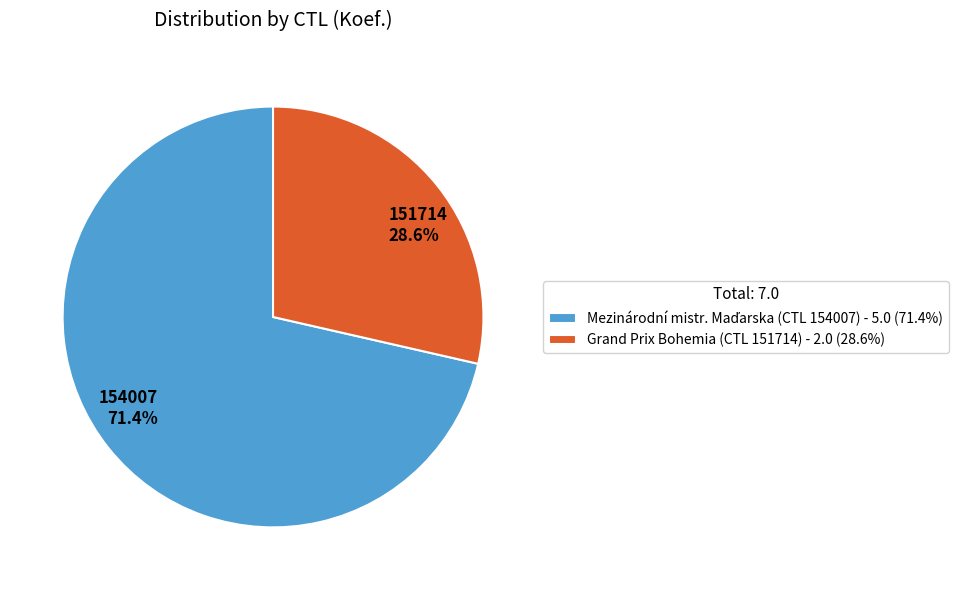

Count the number of slices in the pie.

2